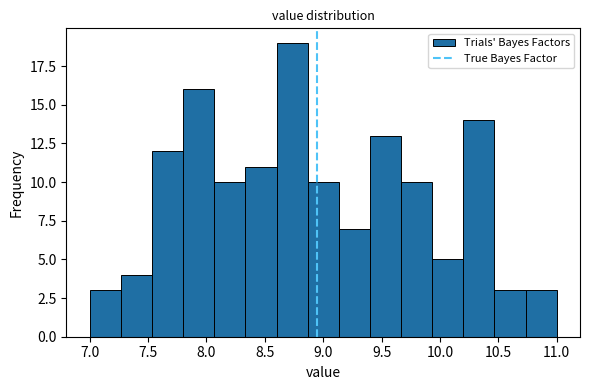

How tall is the bar that spans 8.35 to 8.60 on the x-axis? Neither the bar edges nor the heights are printed on the chart, so give them approximately, as read against the axes.

11